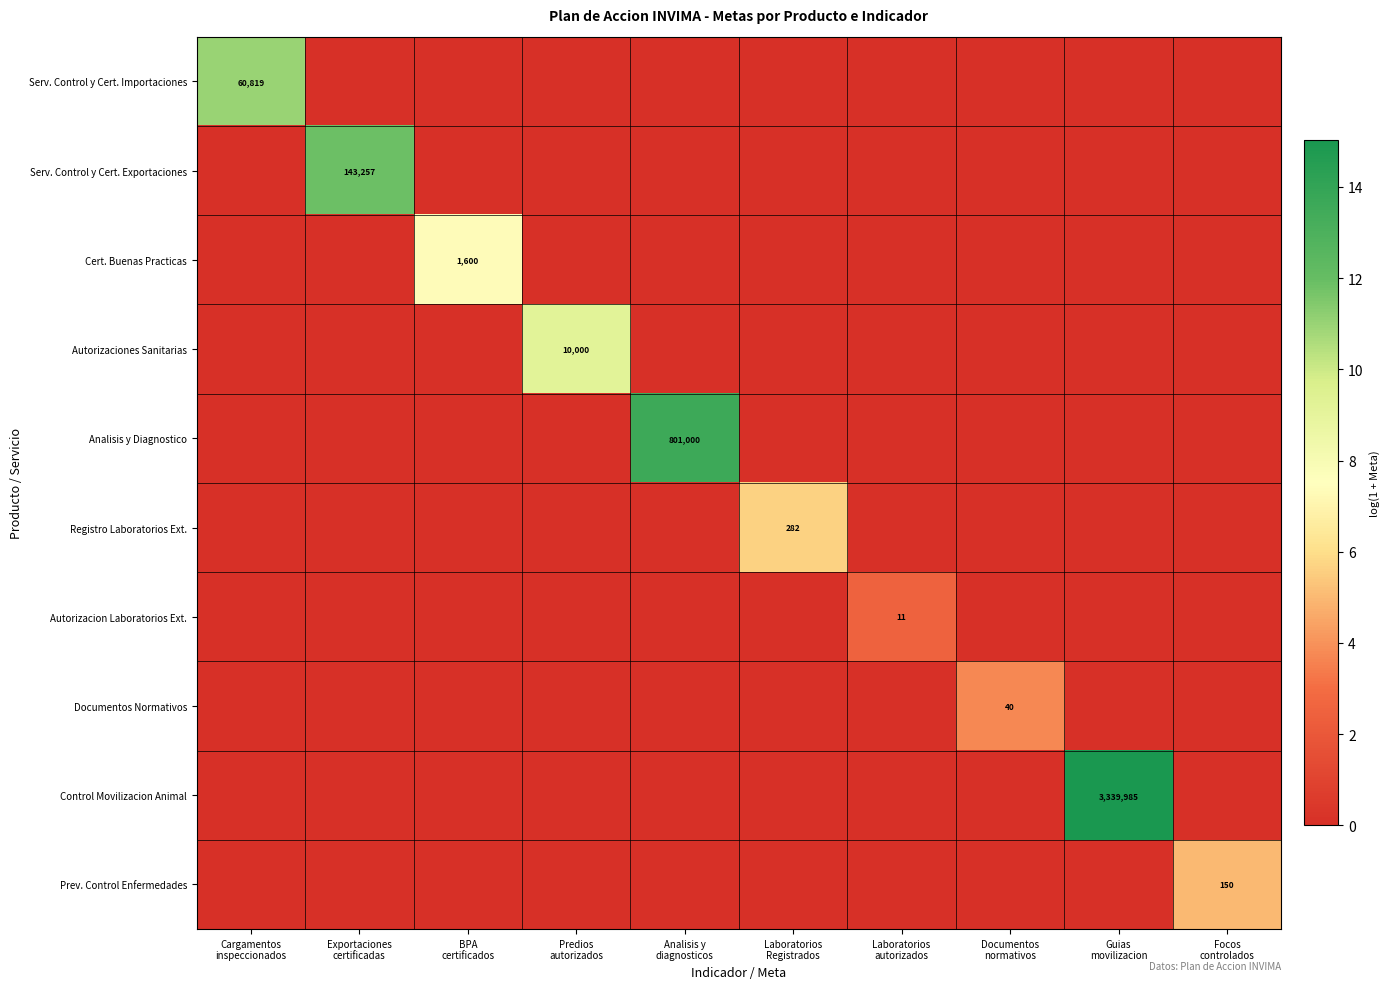

At Laboratorios autorizados, list the series in order from largest to smallest.

Autorizacion Laboratorios Ext., Serv. Control y Cert. Importaciones, Serv. Control y Cert. Exportaciones, Cert. Buenas Practicas, Autorizaciones Sanitarias, Analisis y Diagnostico, Registro Laboratorios Ext., Documentos Normativos, Control Movilizacion Animal, Prev. Control Enfermedades